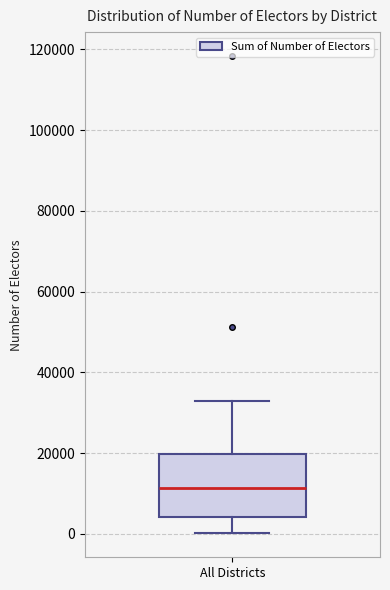

Transcribe this box plot: give where the median line is, the range the box spans, and where the two whiskers end, as read against the y-axis. The values are not printed on the chart, so give them approximately, as read against the axis.

median 12000, box 4000 to 20000, whiskers 0 to 32000